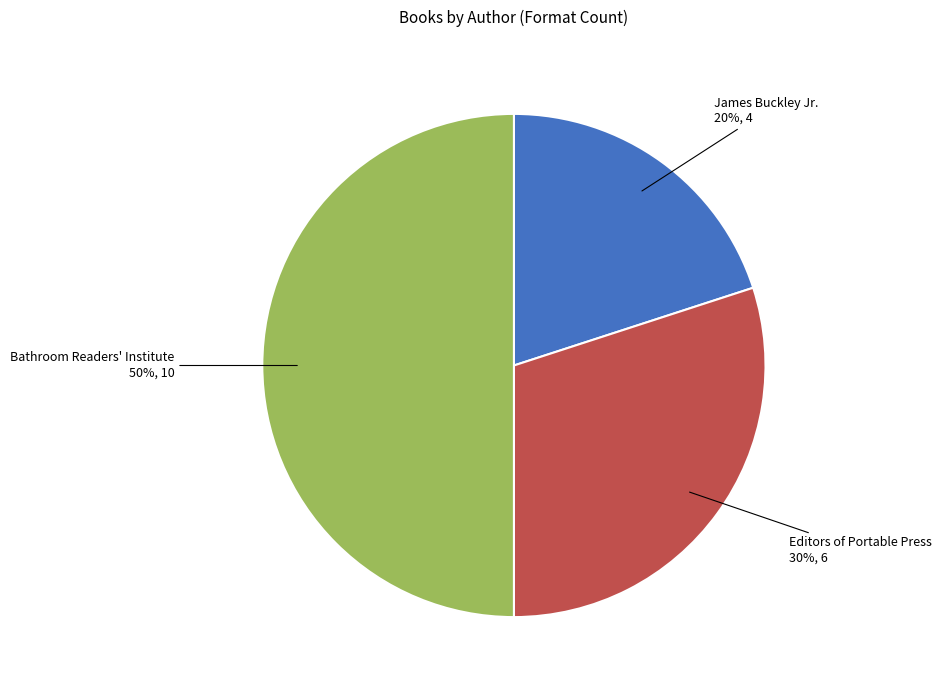

What is the smallest slice in the pie chart?

James Buckley Jr.